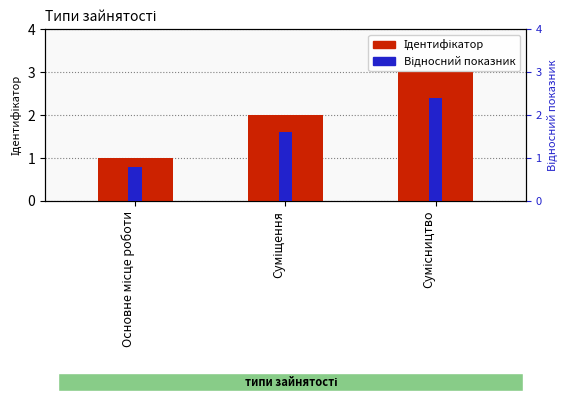

True or false: Відносний показник has a value of 2.4 at Сумісництво.

True